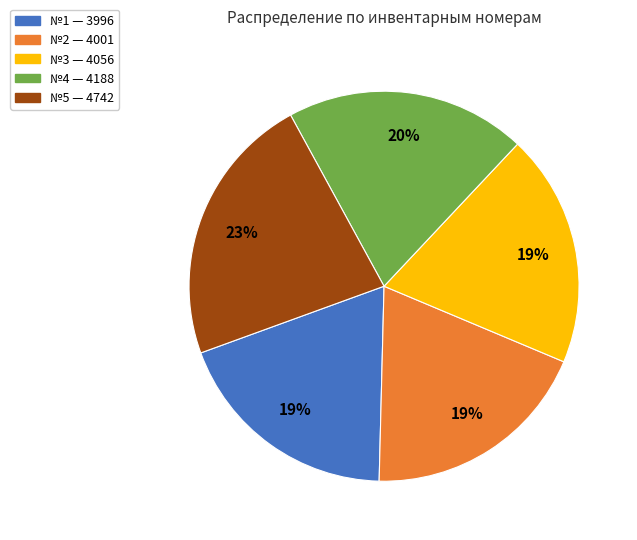

To the nearest percent, what is the difference between the largest and smallest slice percentages?

4%